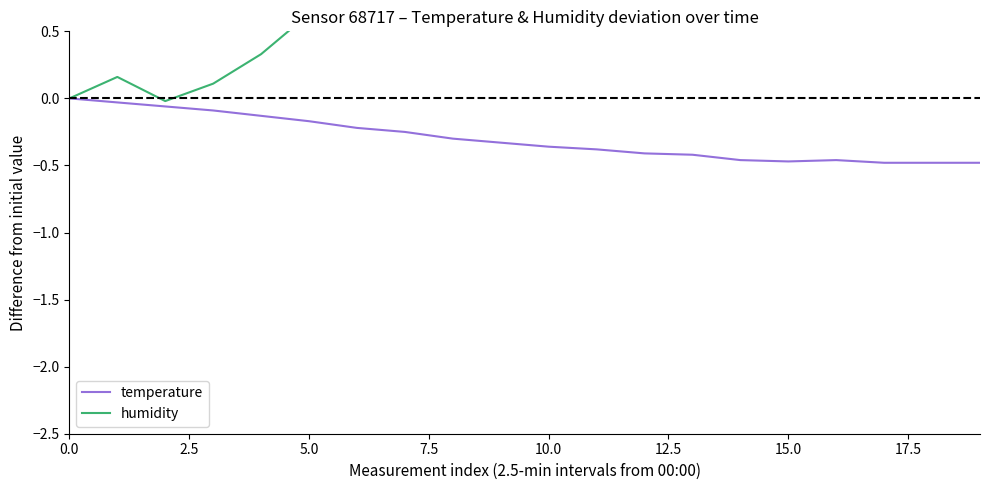

List the series in order of their overall mean, lowest first.

temperature, humidity